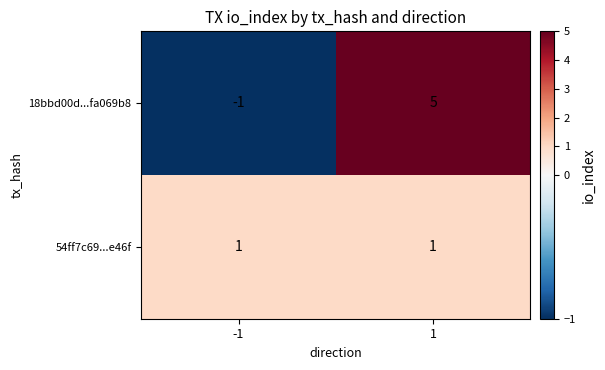

Which series has the widest spread of values?

18bbd00d...fa069b8